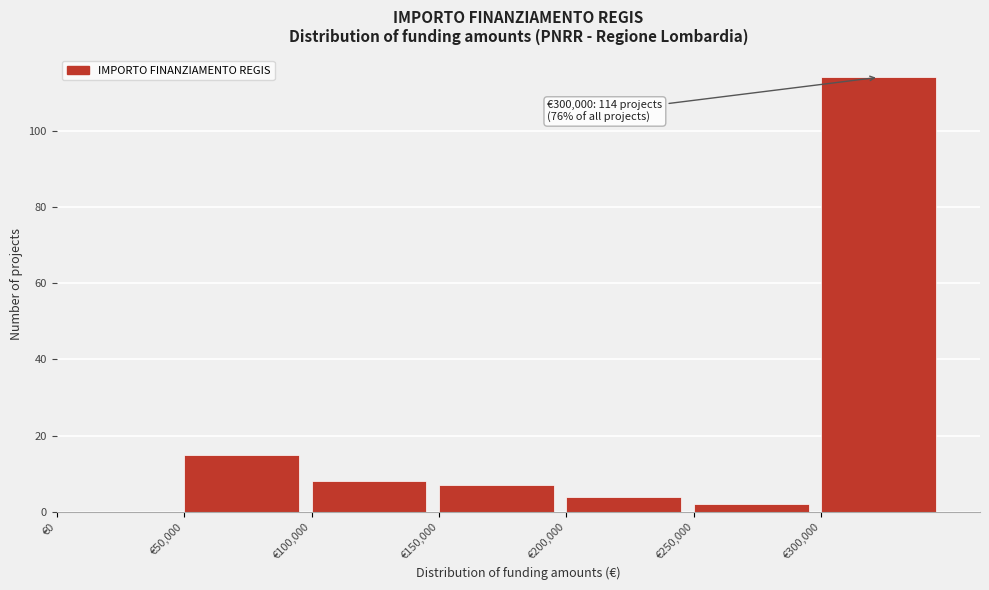

Reading right to left, transcribe all the data shown in this chart.

€300,000=114	€250,000=2	€200,000=4	€150,000=7	€100,000=8	€50,000=15	€0=0